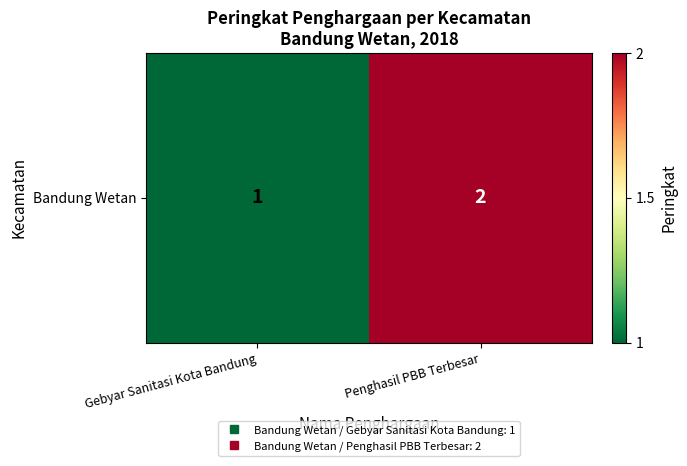

The chart shows a value of 1 at Gebyar Sanitasi Kota Bandung. True or false?

True